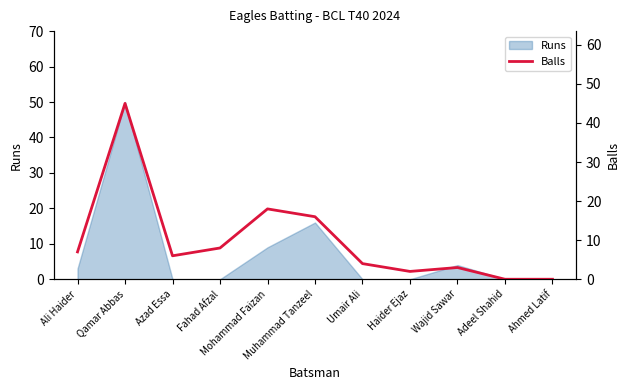

List the labels in order of value, smallest first.

Adeel Shahid, Ahmed Latif, Haider Ejaz, Wajid Sawar, Umair Ali, Azad Essa, Ali Haider, Fahad Afzal, Muhammad Tanzeel, Mohammad Faizan, Qamar Abbas